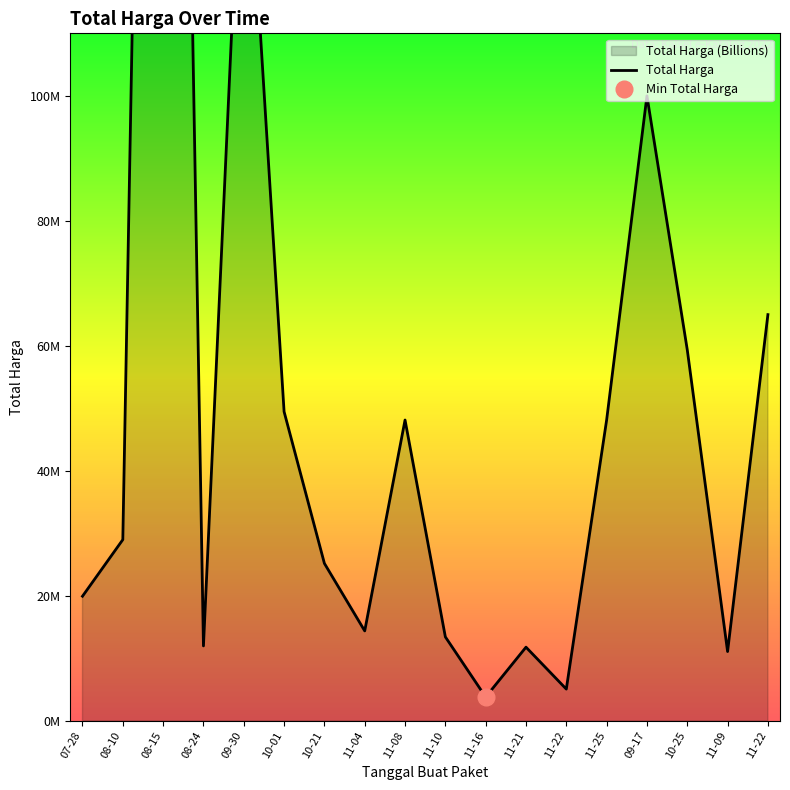

List the labels in order of value, largest first.

08-15, 09-30, 09-17, 11-22, 10-25, 10-01, 11-08, 11-25, 08-10, 10-21, 07-28, 11-04, 11-10, 08-24, 11-21, 11-09, 11-22, 11-16